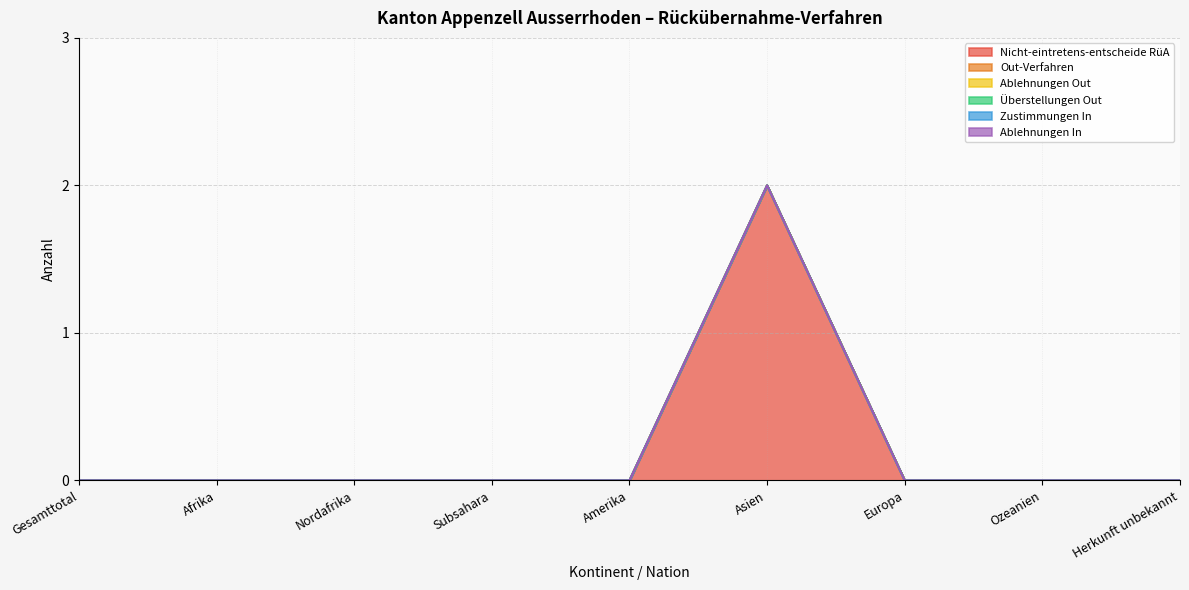

Rank the series by their maximum value, from highest to lowest.

Nicht-eintretens-entscheide RüA, Out-Verfahren, Ablehnungen Out, Überstellungen Out, Zustimmungen In, Ablehnungen In